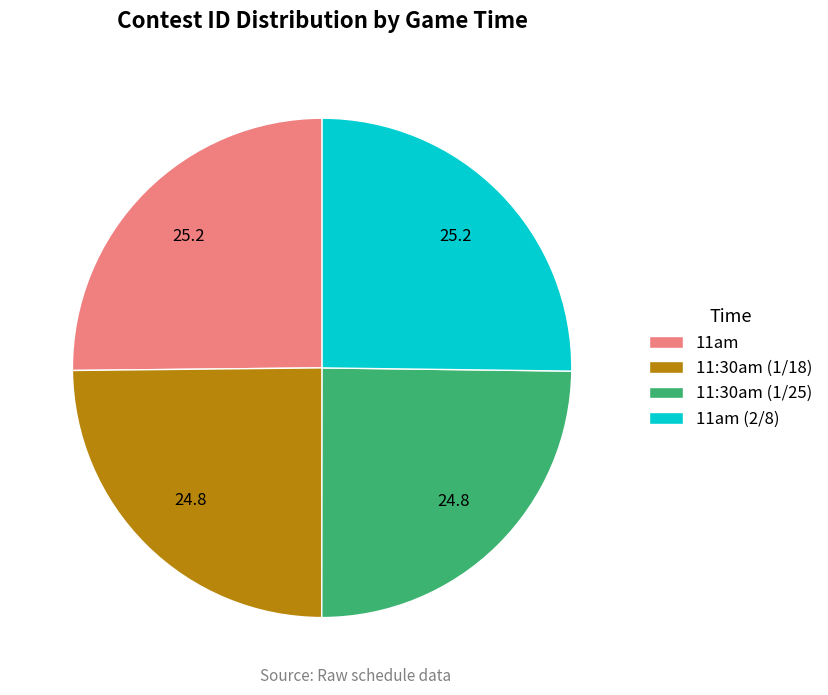

What is the ratio of the value at 11:30am (1/18) to the value at 11am?

1.0